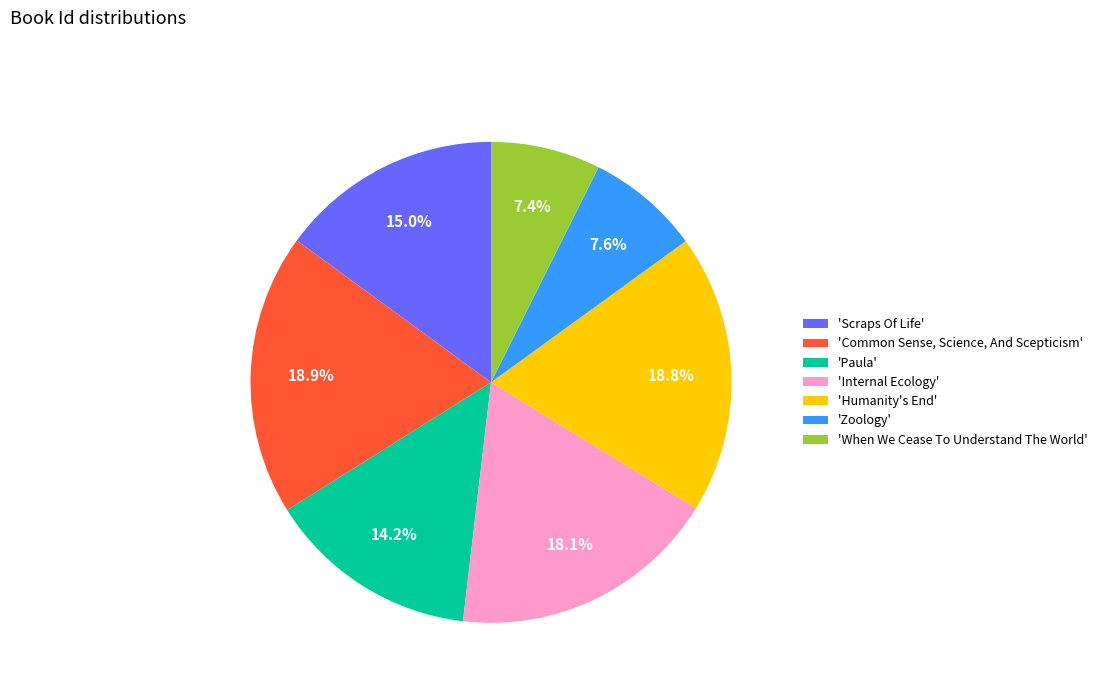

Is there any slice that represents more than half of the pie?

No